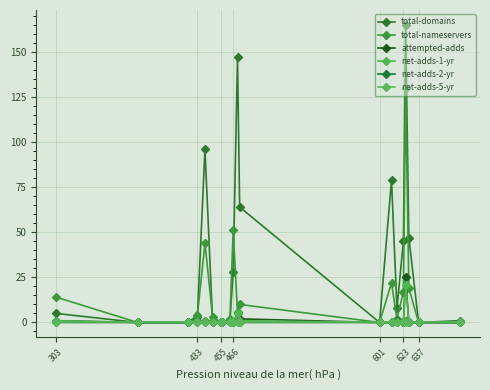

Count the number of categories in the chart.

20